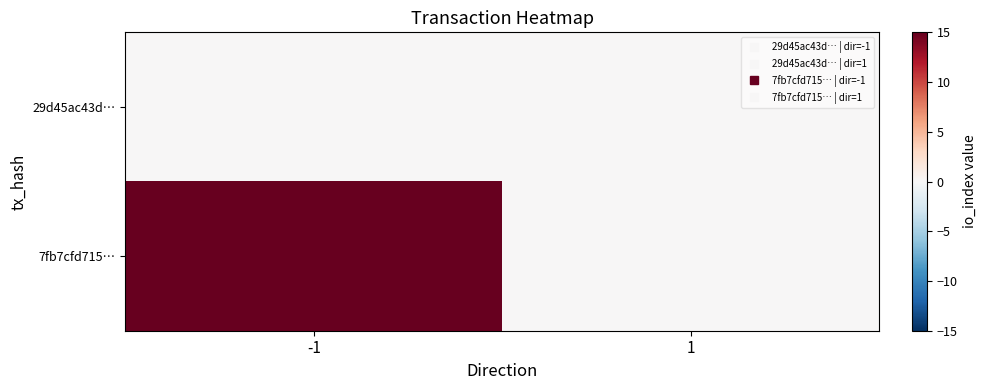

Which series has the widest spread of values?

7fb7cfd715…